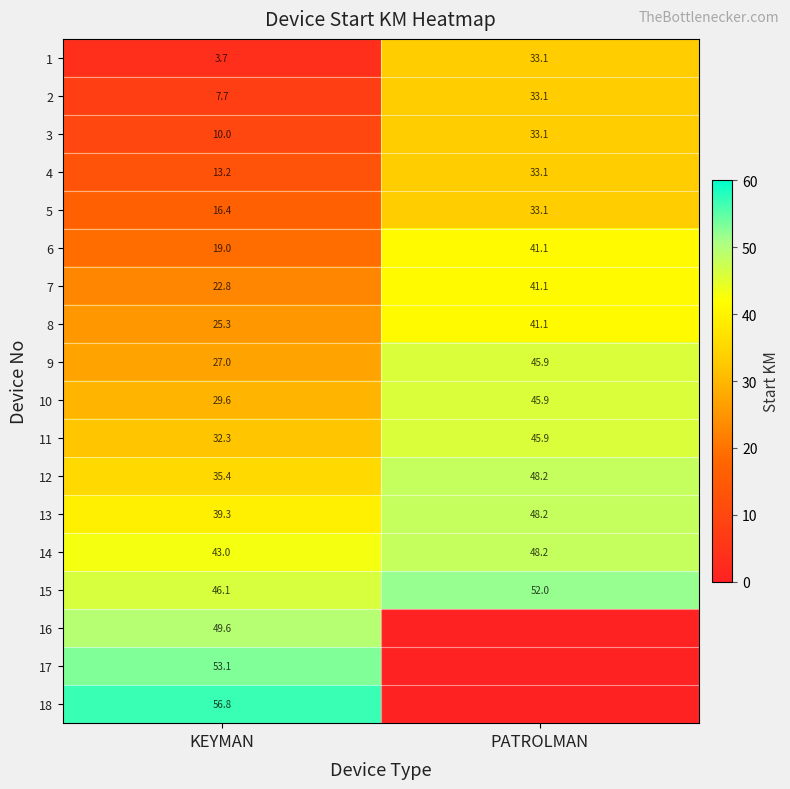

Is it true that 11 equals 54.3 at KEYMAN?

False